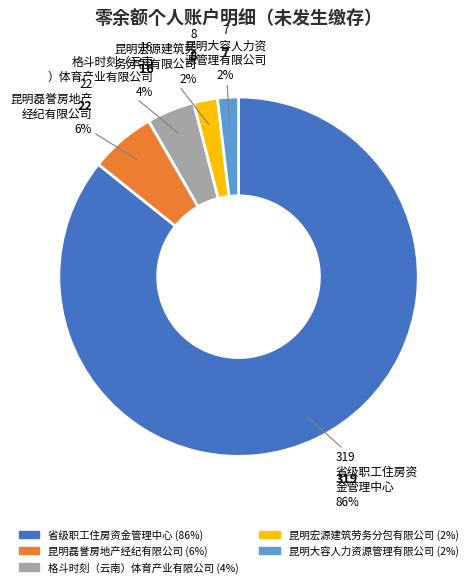

What percentage is the 昆明宏源建筑劳务分包有限公司 slice, to the nearest percent?

2%